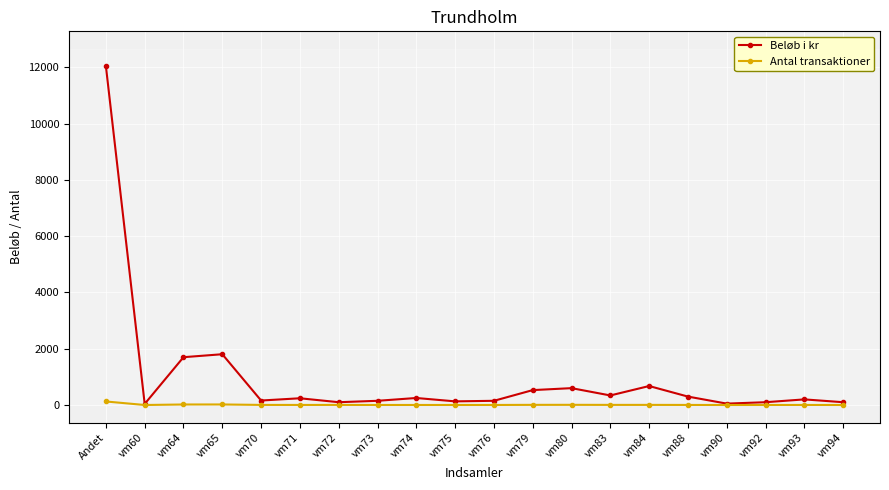

What is the maximum value shown in the chart?

12045